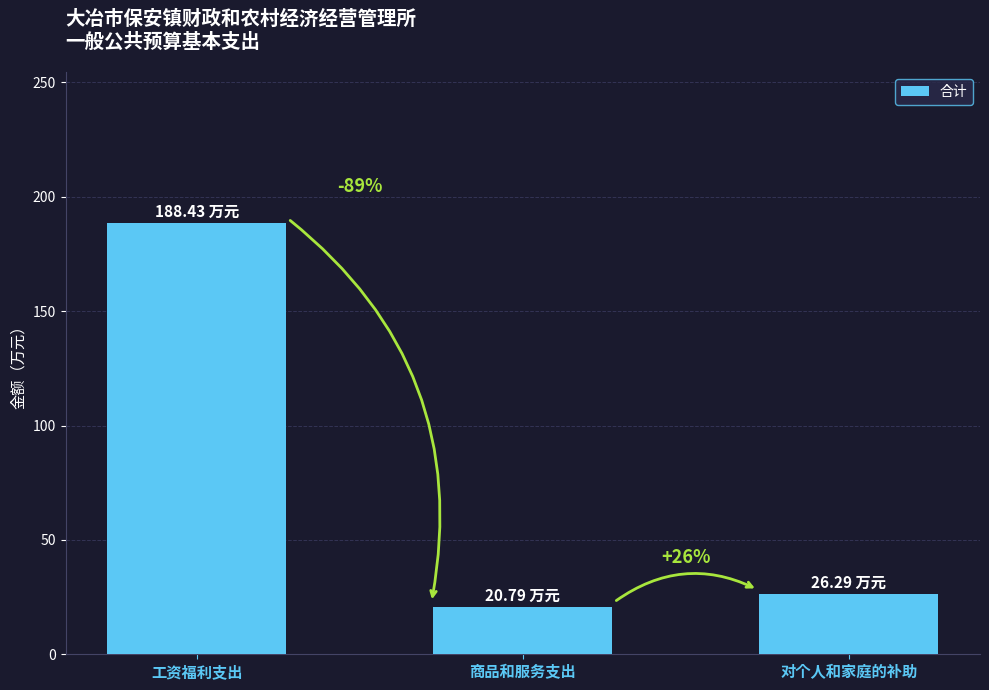

What is the difference between the values at 工资福利支出 and 对个人和家庭的补助?

162.1